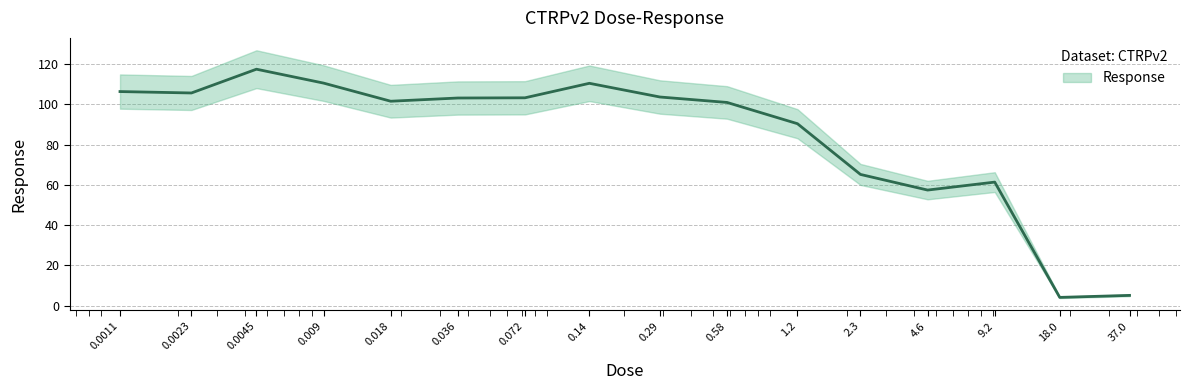

How many lines are shown in the chart?

1